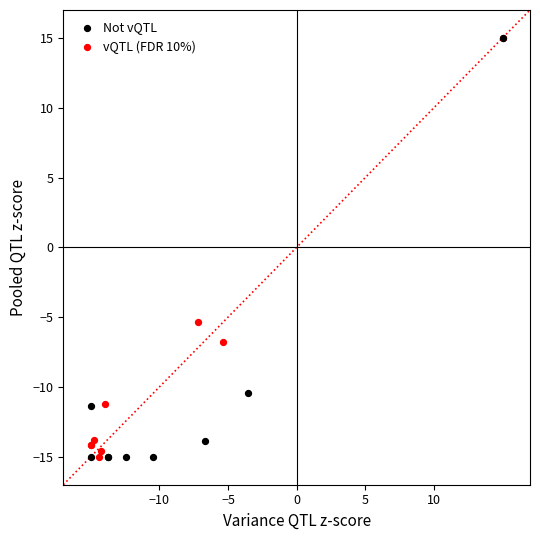

What are all the series names shown in the legend?

Not vQTL, vQTL (FDR 10%)